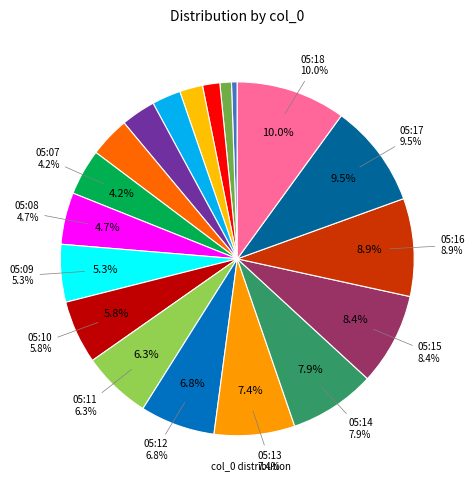

What percentage do 05:18 and 05:04 together represent?

12.6%